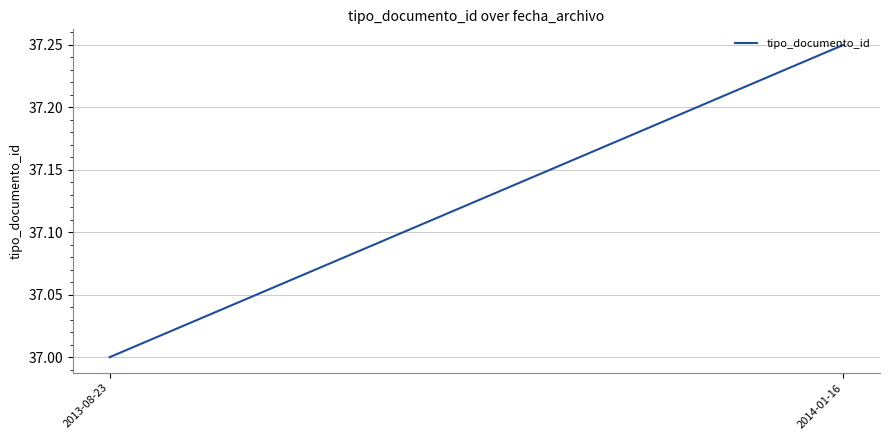

What is the average value?

37.1